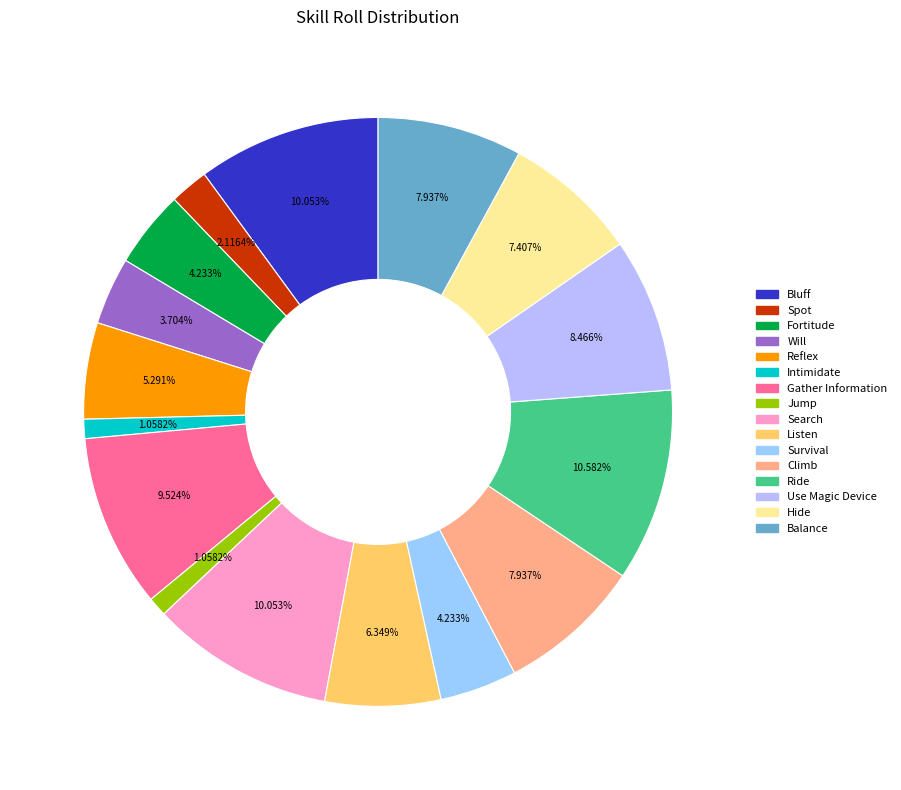

Rank the categories by value from lowest to highest.

Intimidate, Jump, Spot, Will, Fortitude, Survival, Reflex, Listen, Hide, Climb, Balance, Use Magic Device, Gather Information, Bluff, Search, Ride